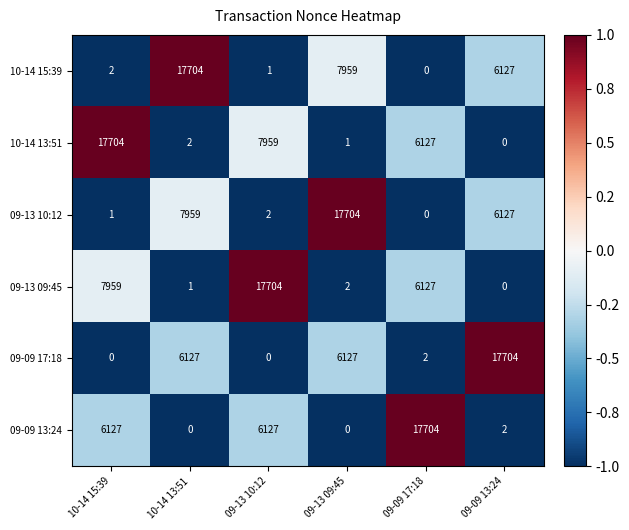

At which label is 10-14 13:51 closest to 8852?

09-13 10:12